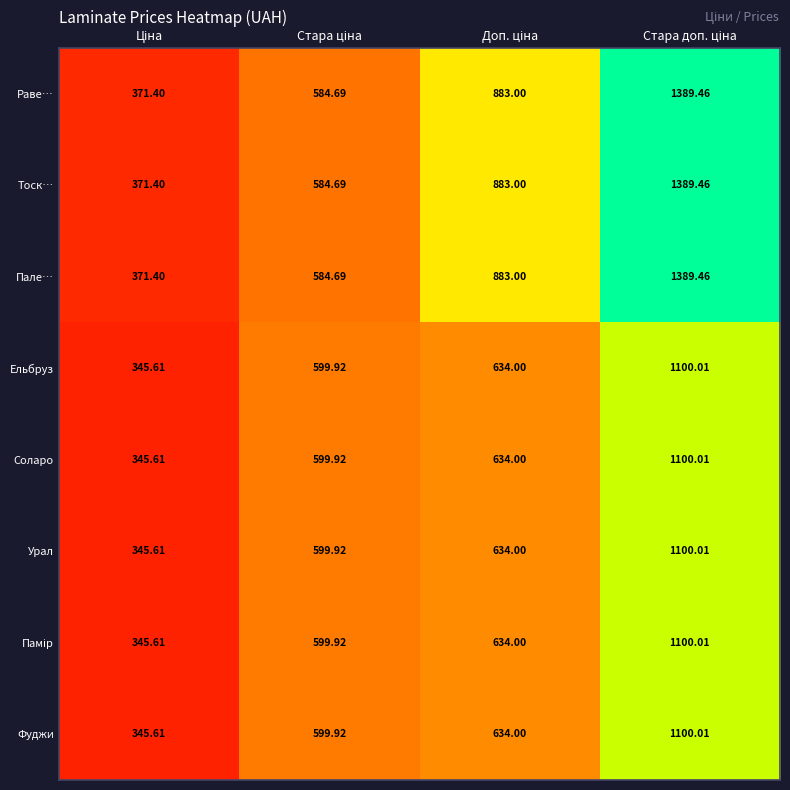

What is the maximum value shown in the chart?

1389.5